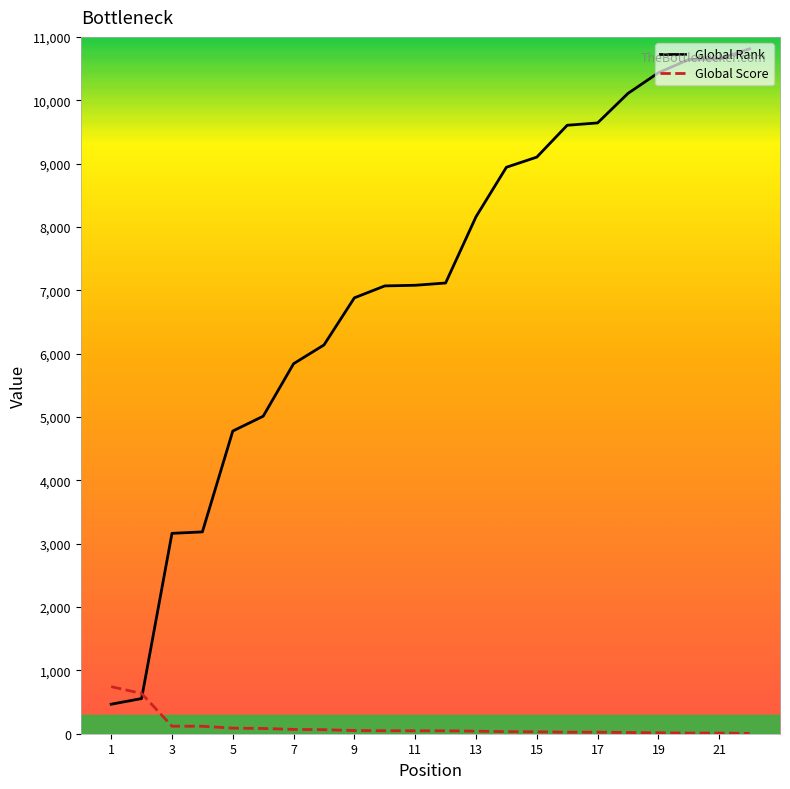

What is the minimum value shown in the chart?

5